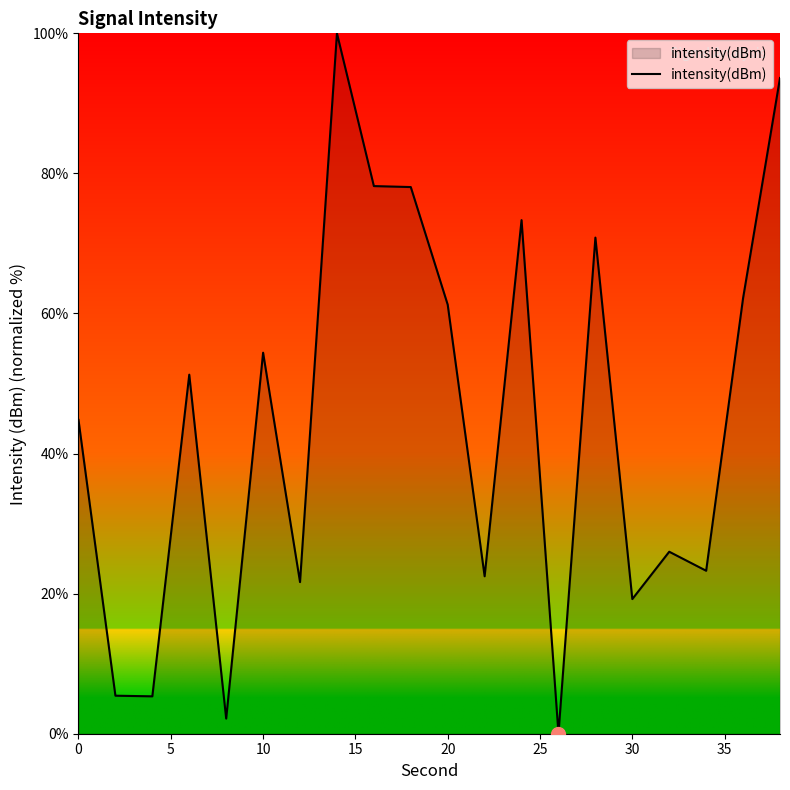

What is the maximum value shown in the chart?

100.0